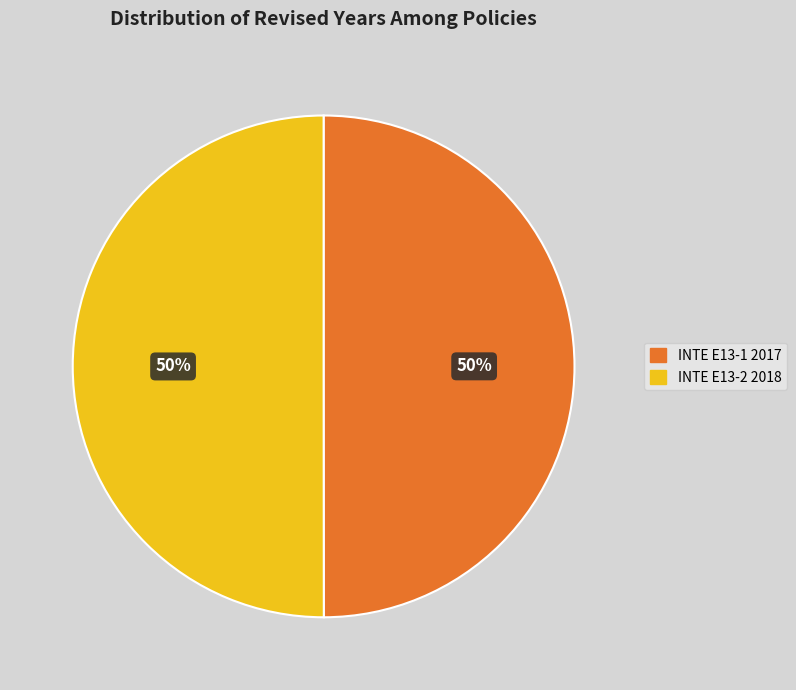

Approximately how many times larger is the value at INTE E13-1 2017 compared to INTE E13-2 2018?

1.0